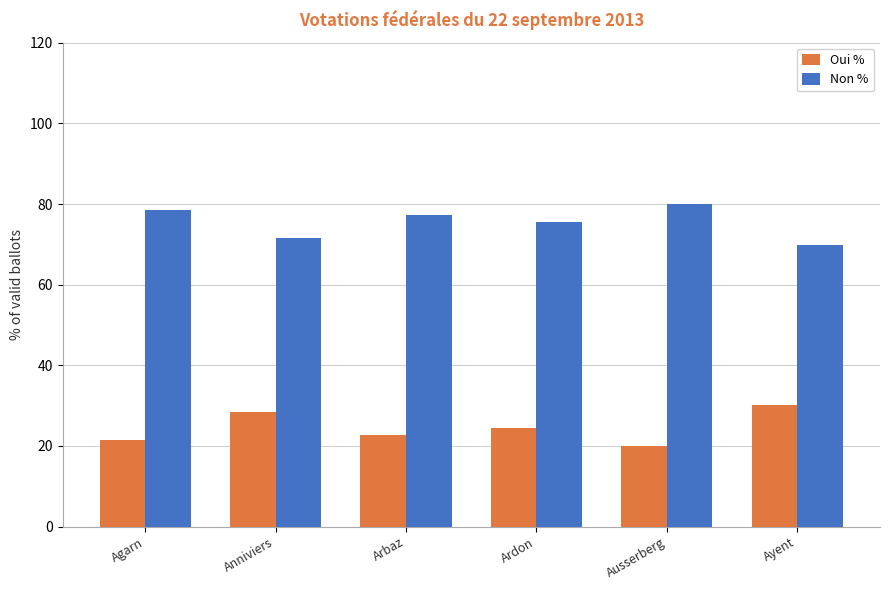

List the labels in order of Non % value, largest first.

Ausserberg, Agarn, Arbaz, Ardon, Anniviers, Ayent